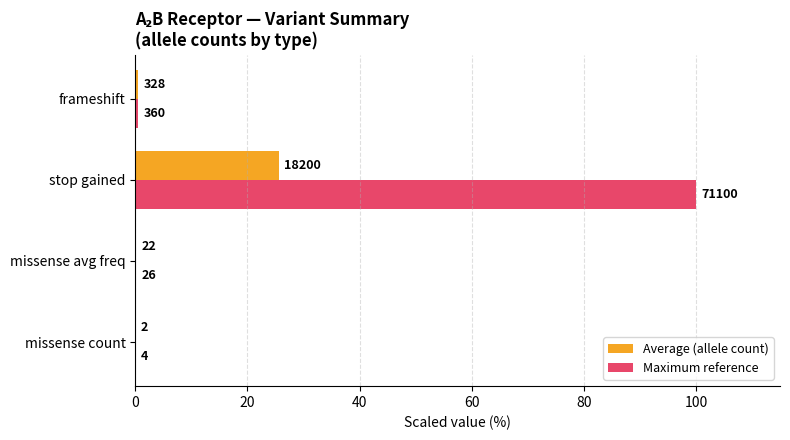

What are all the series names shown in the legend?

Average (allele count), Maximum reference